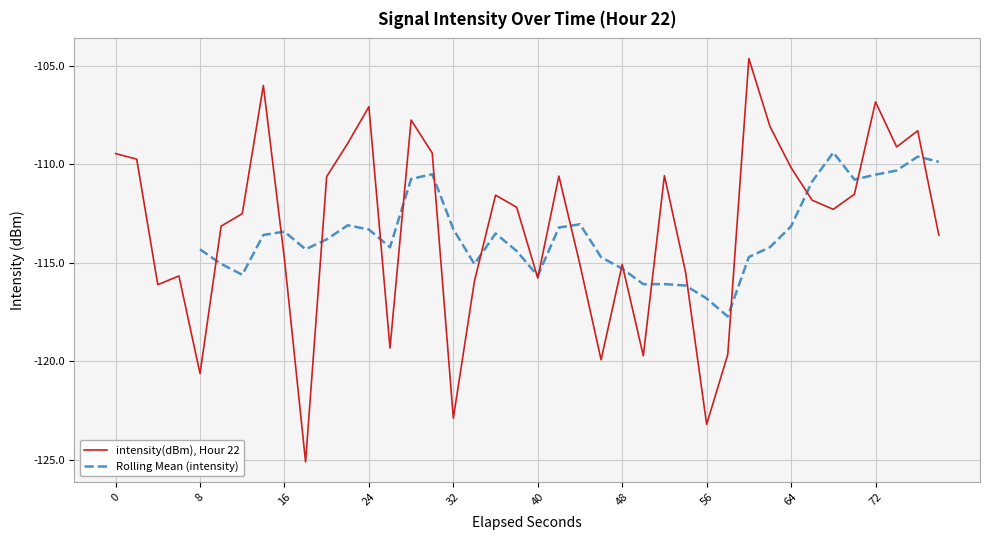

Count the number of values greater than -112.

19